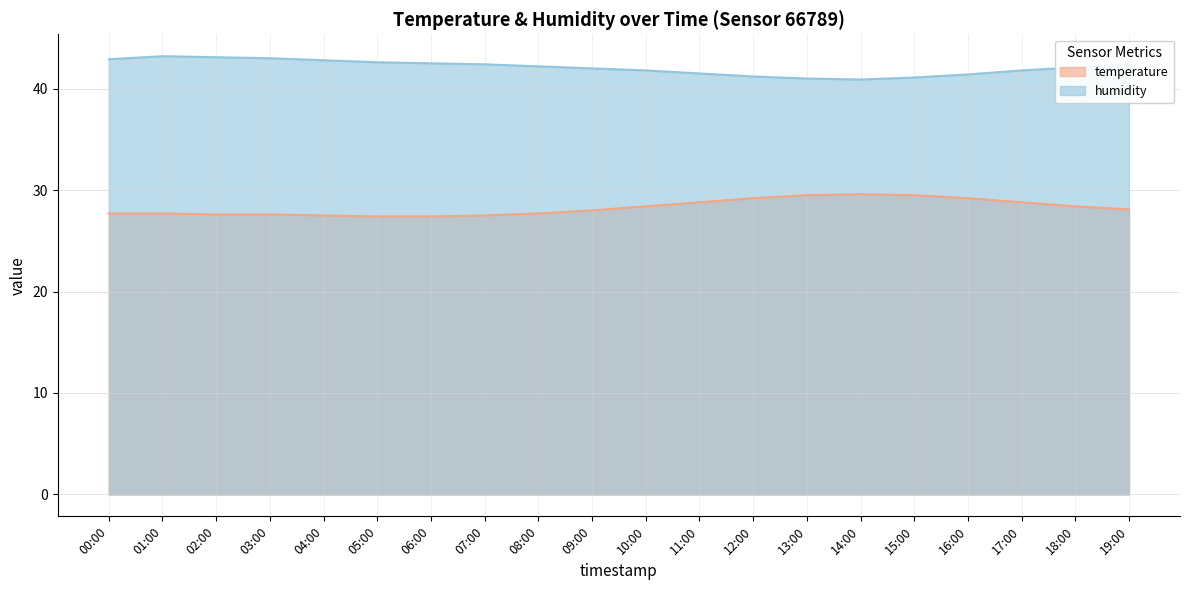

True or false: humidity and temperature cross at least once.

False